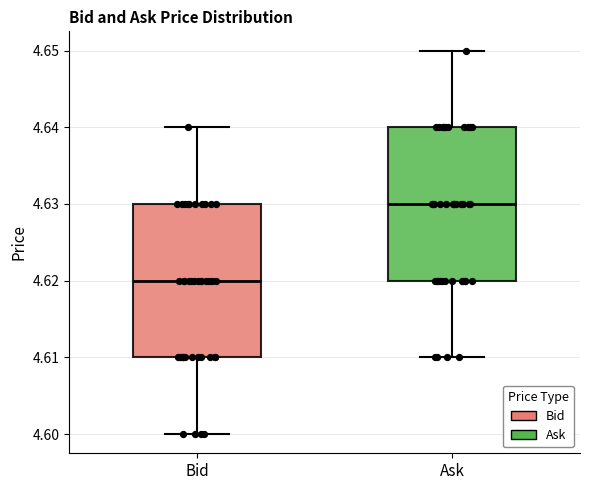

Which box has the highest median line?

Ask